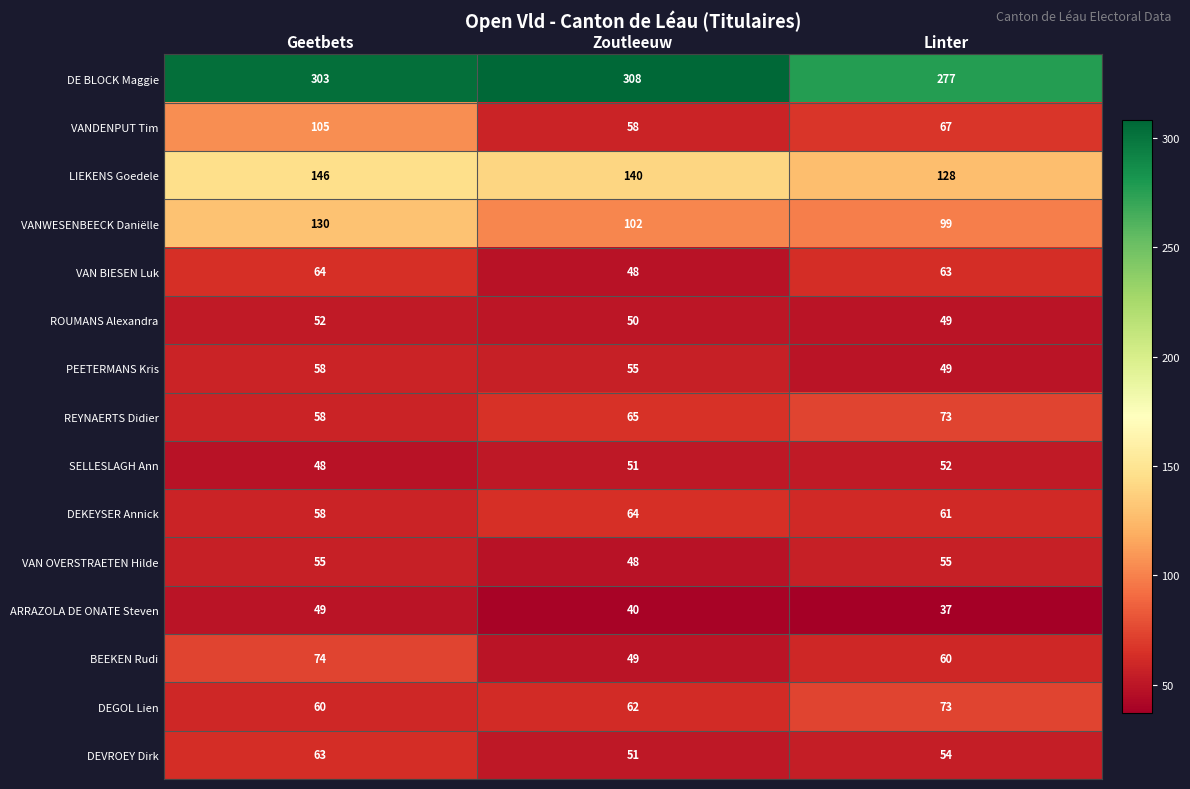

What is the difference between the maximum and minimum values in the VANDENPUT Tim series?

47